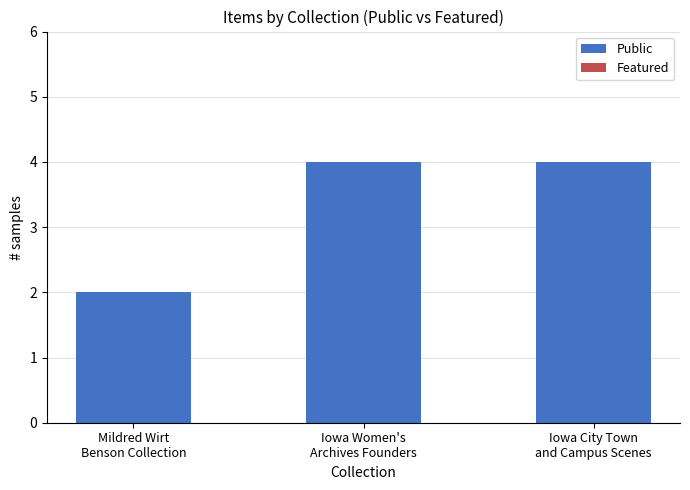

What is the average value?

3